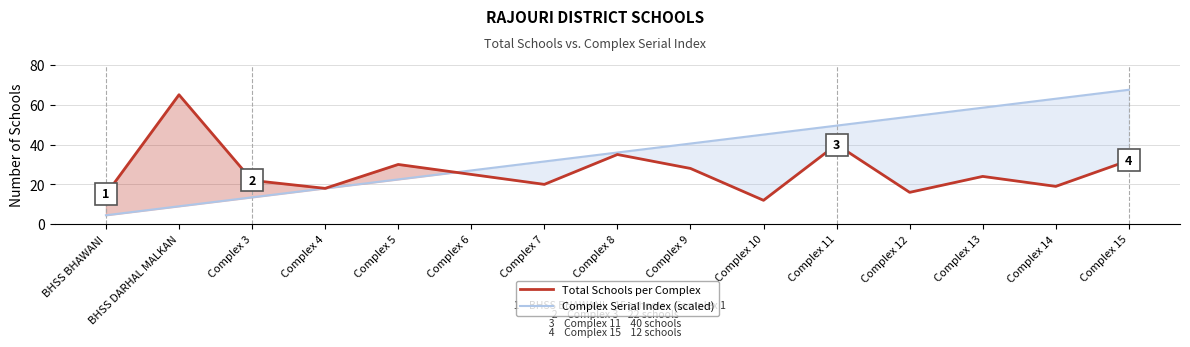

What is the difference between the Total Schools per Complex values at Complex 8 and Complex 6?

10.0